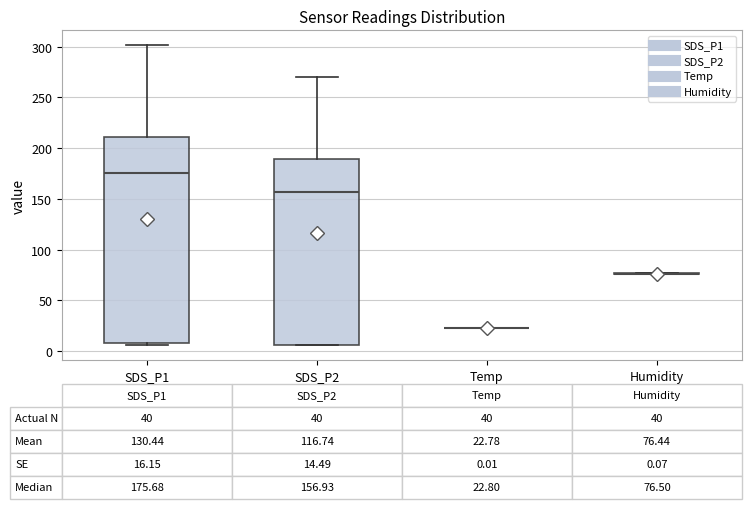

Comparing the boxes themselves (not the whiskers), which one is the tallest?

SDS_P1